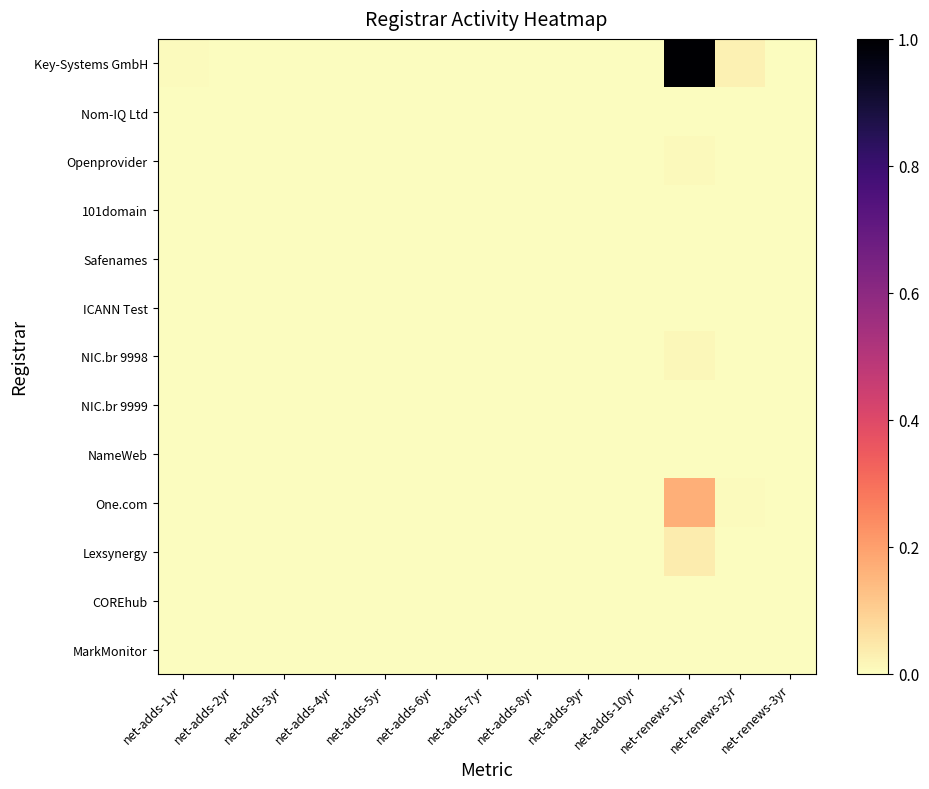

Reading left to right, what are all the values shown in this chart?

Key-Systems GmbH: net-adds-1yr=0.0	net-adds-2yr=0.0	net-adds-3yr=0.0	net-adds-4yr=0.0	net-adds-5yr=0.0	net-adds-6yr=0.0	net-adds-7yr=0.0	net-adds-8yr=0.0	net-adds-9yr=0.0	net-adds-10yr=0.0	net-renews-1yr=1.0	net-renews-2yr=0.0	net-renews-3yr=0.0
Nom-IQ Ltd: net-adds-1yr=0.0	net-adds-2yr=0.0	net-adds-3yr=0.0	net-adds-4yr=0.0	net-adds-5yr=0.0	net-adds-6yr=0.0	net-adds-7yr=0.0	net-adds-8yr=0.0	net-adds-9yr=0.0	net-adds-10yr=0.0	net-renews-1yr=0.0	net-renews-2yr=0.0	net-renews-3yr=0.0
Openprovider: net-adds-1yr=0.0	net-adds-2yr=0.0	net-adds-3yr=0.0	net-adds-4yr=0.0	net-adds-5yr=0.0	net-adds-6yr=0.0	net-adds-7yr=0.0	net-adds-8yr=0.0	net-adds-9yr=0.0	net-adds-10yr=0.0	net-renews-1yr=0.0	net-renews-2yr=0.0	net-renews-3yr=0.0
101domain: net-adds-1yr=0.0	net-adds-2yr=0.0	net-adds-3yr=0.0	net-adds-4yr=0.0	net-adds-5yr=0.0	net-adds-6yr=0.0	net-adds-7yr=0.0	net-adds-8yr=0.0	net-adds-9yr=0.0	net-adds-10yr=0.0	net-renews-1yr=0.0	net-renews-2yr=0.0	net-renews-3yr=0.0
Safenames: net-adds-1yr=0.0	net-adds-2yr=0.0	net-adds-3yr=0.0	net-adds-4yr=0.0	net-adds-5yr=0.0	net-adds-6yr=0.0	net-adds-7yr=0.0	net-adds-8yr=0.0	net-adds-9yr=0.0	net-adds-10yr=0.0	net-renews-1yr=0.0	net-renews-2yr=0.0	net-renews-3yr=0.0
ICANN Test: net-adds-1yr=0.0	net-adds-2yr=0.0	net-adds-3yr=0.0	net-adds-4yr=0.0	net-adds-5yr=0.0	net-adds-6yr=0.0	net-adds-7yr=0.0	net-adds-8yr=0.0	net-adds-9yr=0.0	net-adds-10yr=0.0	net-renews-1yr=0.0	net-renews-2yr=0.0	net-renews-3yr=0.0
NIC.br 9998: net-adds-1yr=0.0	net-adds-2yr=0.0	net-adds-3yr=0.0	net-adds-4yr=0.0	net-adds-5yr=0.0	net-adds-6yr=0.0	net-adds-7yr=0.0	net-adds-8yr=0.0	net-adds-9yr=0.0	net-adds-10yr=0.0	net-renews-1yr=0.0	net-renews-2yr=0.0	net-renews-3yr=0.0
NIC.br 9999: net-adds-1yr=0.0	net-adds-2yr=0.0	net-adds-3yr=0.0	net-adds-4yr=0.0	net-adds-5yr=0.0	net-adds-6yr=0.0	net-adds-7yr=0.0	net-adds-8yr=0.0	net-adds-9yr=0.0	net-adds-10yr=0.0	net-renews-1yr=0.0	net-renews-2yr=0.0	net-renews-3yr=0.0
NameWeb: net-adds-1yr=0.0	net-adds-2yr=0.0	net-adds-3yr=0.0	net-adds-4yr=0.0	net-adds-5yr=0.0	net-adds-6yr=0.0	net-adds-7yr=0.0	net-adds-8yr=0.0	net-adds-9yr=0.0	net-adds-10yr=0.0	net-renews-1yr=0.0	net-renews-2yr=0.0	net-renews-3yr=0.0
One.com: net-adds-1yr=0.0	net-adds-2yr=0.0	net-adds-3yr=0.0	net-adds-4yr=0.0	net-adds-5yr=0.0	net-adds-6yr=0.0	net-adds-7yr=0.0	net-adds-8yr=0.0	net-adds-9yr=0.0	net-adds-10yr=0.0	net-renews-1yr=0.2	net-renews-2yr=0.0	net-renews-3yr=0.0
Lexsynergy: net-adds-1yr=0.0	net-adds-2yr=0.0	net-adds-3yr=0.0	net-adds-4yr=0.0	net-adds-5yr=0.0	net-adds-6yr=0.0	net-adds-7yr=0.0	net-adds-8yr=0.0	net-adds-9yr=0.0	net-adds-10yr=0.0	net-renews-1yr=0.0	net-renews-2yr=0.0	net-renews-3yr=0.0
COREhub: net-adds-1yr=0.0	net-adds-2yr=0.0	net-adds-3yr=0.0	net-adds-4yr=0.0	net-adds-5yr=0.0	net-adds-6yr=0.0	net-adds-7yr=0.0	net-adds-8yr=0.0	net-adds-9yr=0.0	net-adds-10yr=0.0	net-renews-1yr=0.0	net-renews-2yr=0.0	net-renews-3yr=0.0
MarkMonitor: net-adds-1yr=0.0	net-adds-2yr=0.0	net-adds-3yr=0.0	net-adds-4yr=0.0	net-adds-5yr=0.0	net-adds-6yr=0.0	net-adds-7yr=0.0	net-adds-8yr=0.0	net-adds-9yr=0.0	net-adds-10yr=0.0	net-renews-1yr=0.0	net-renews-2yr=0.0	net-renews-3yr=0.0